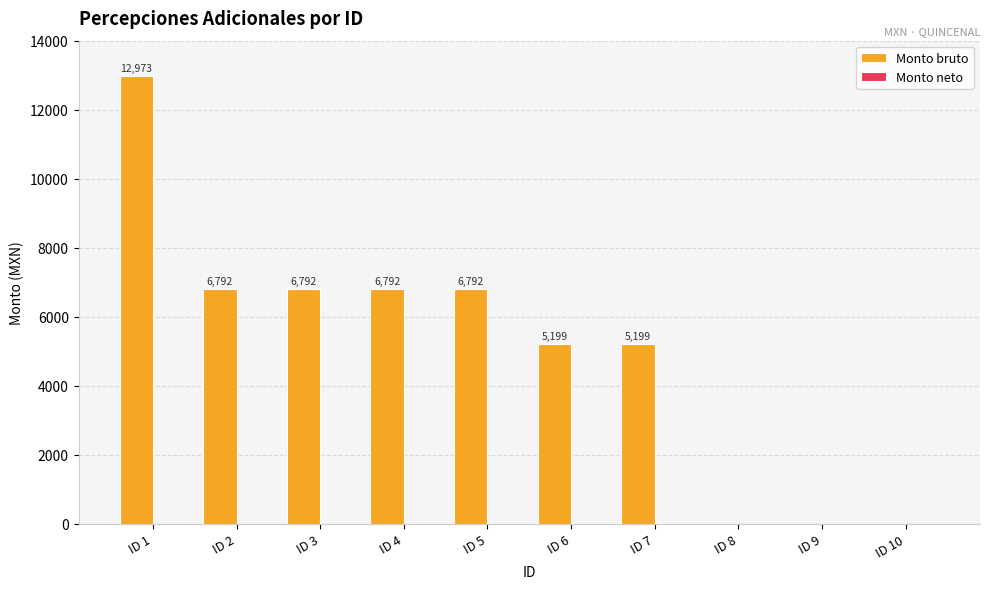

Which category has the highest value across all series?

ID 1